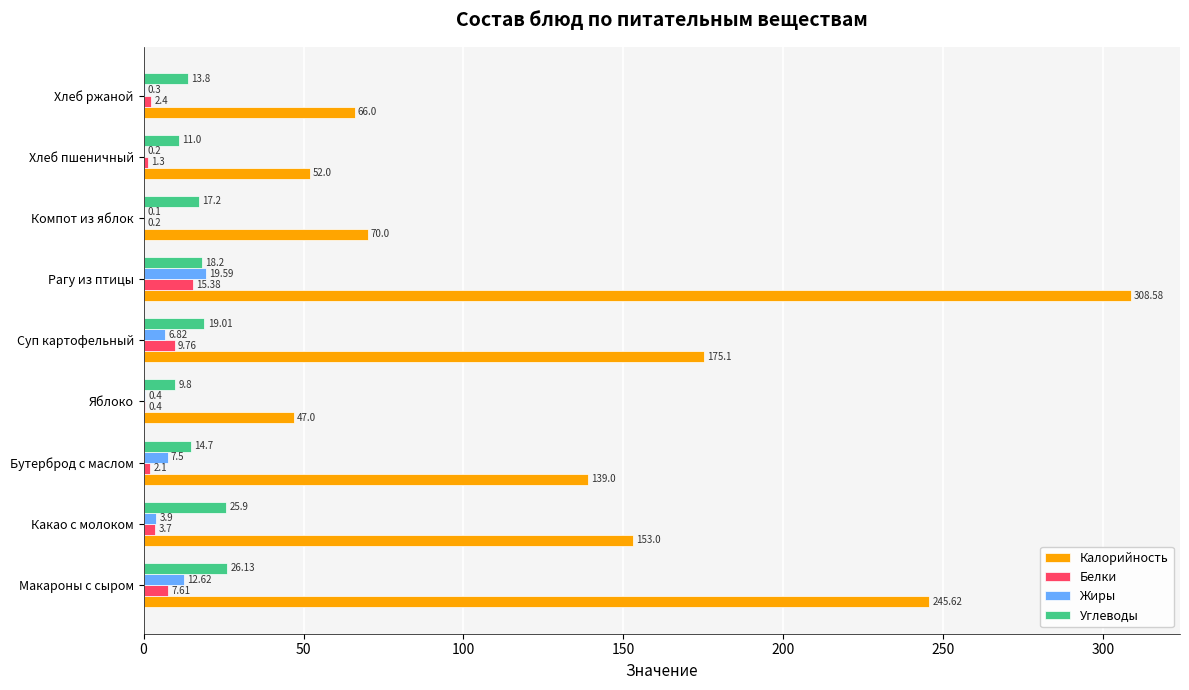

Count the number of categories in the chart.

9